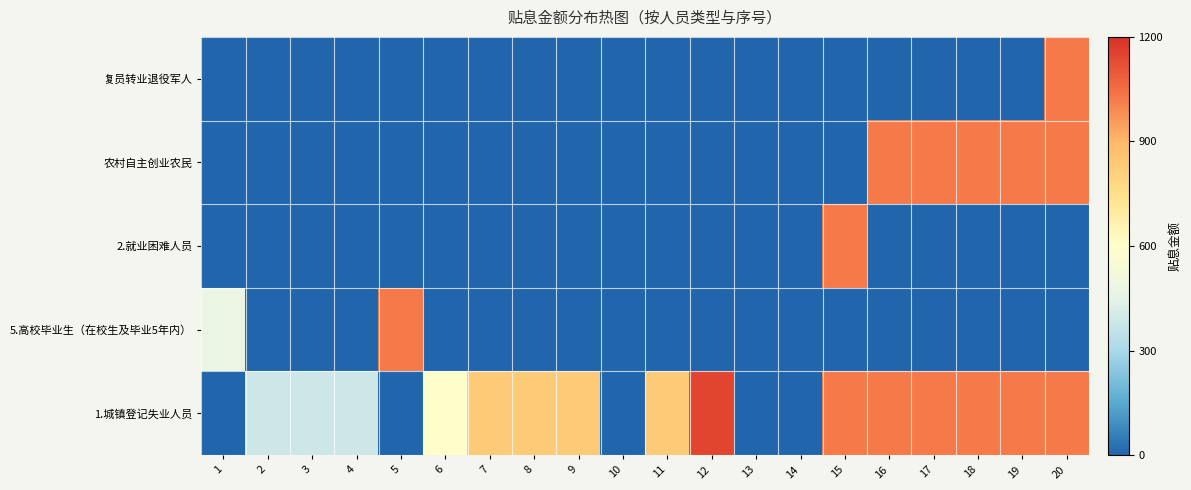

Which has a higher value, 5 or 20?

20